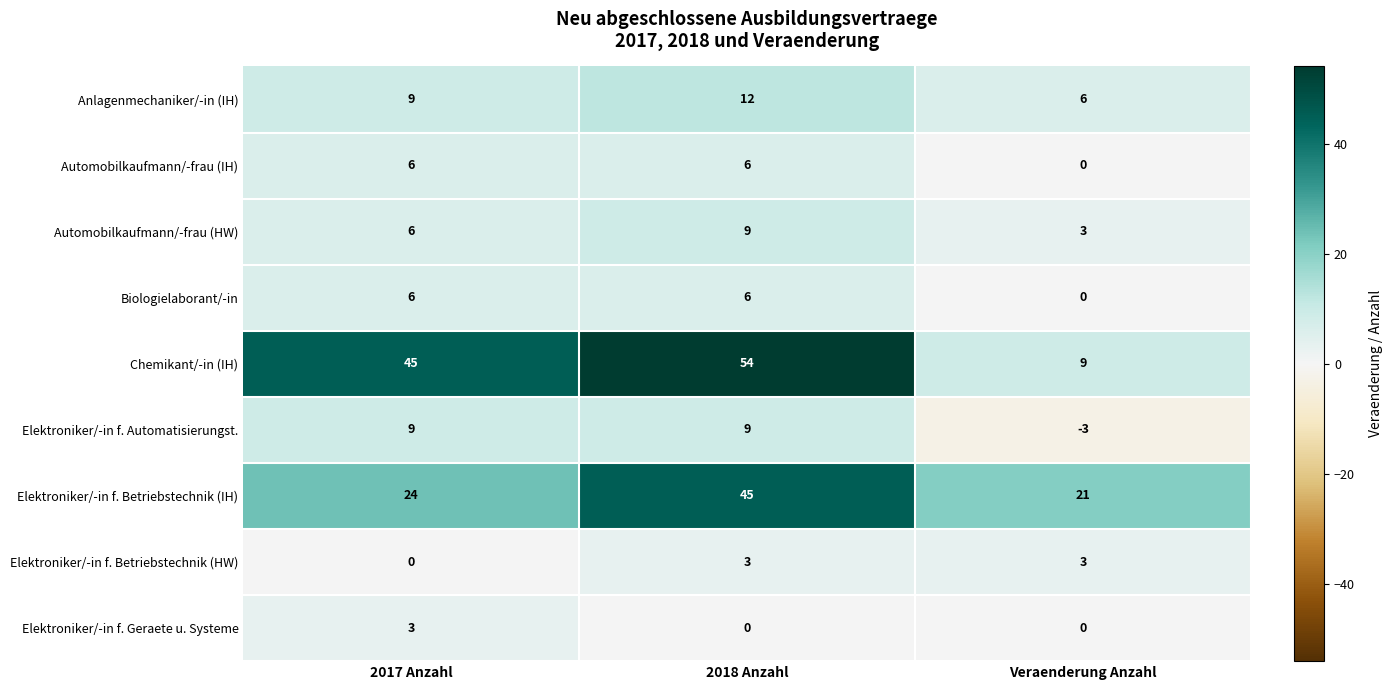

What is the sum of the Automobilkaufmann/-frau (IH) values at Veraenderung Anzahl and 2018 Anzahl?

6